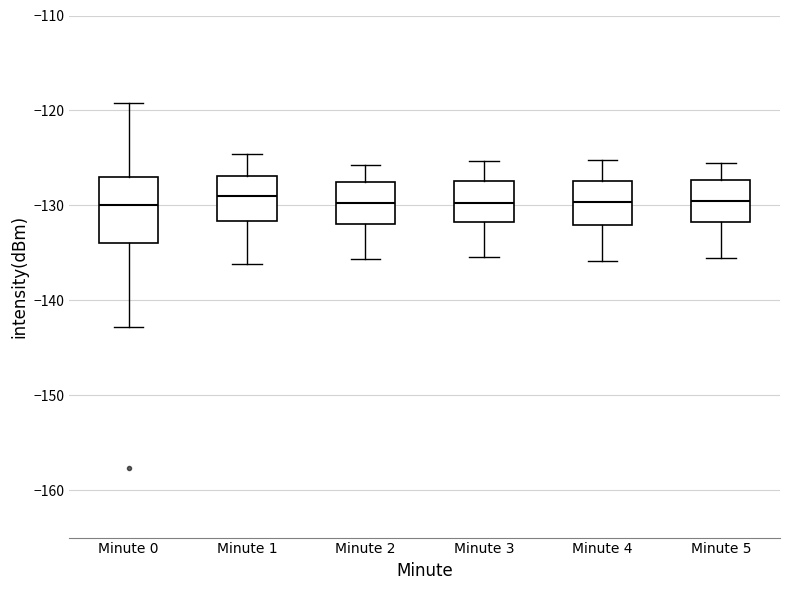

Which box is the tallest, from its lower edge to its upper edge?

Minute 0